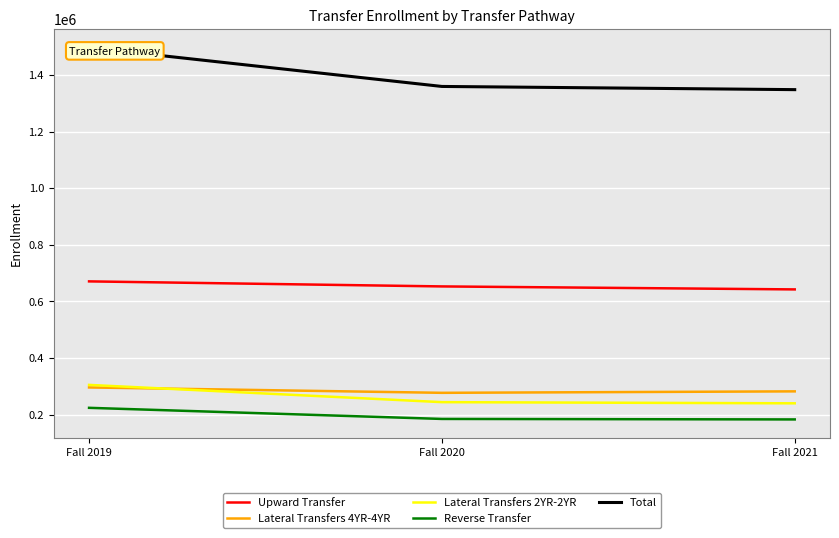

Which series has the widest spread of values?

Total